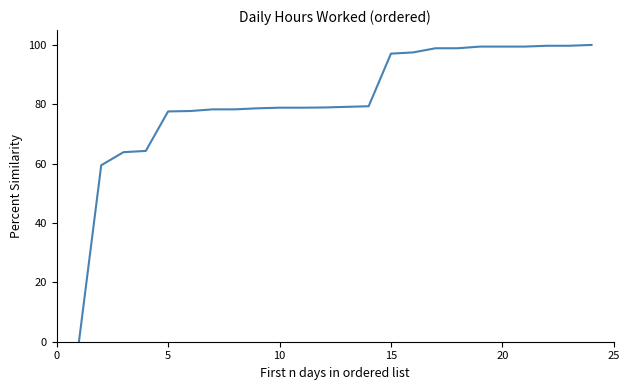

Count the number of categories in the chart.

24